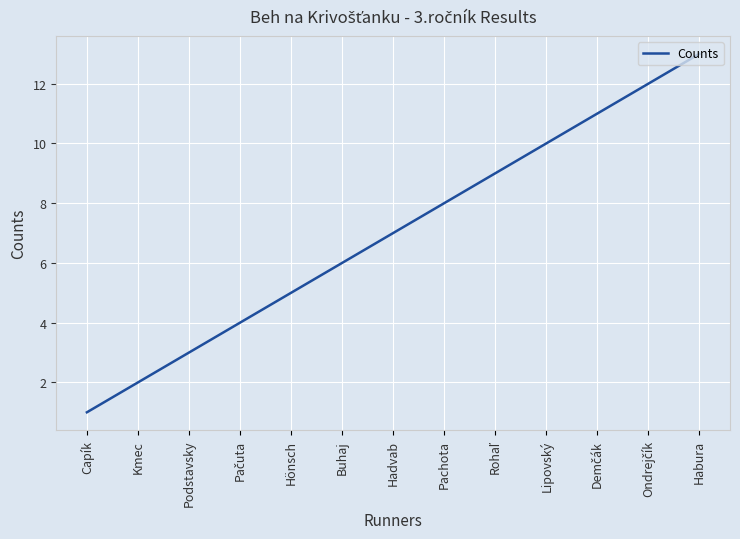

Is this an area chart (filled region under the line)?

No